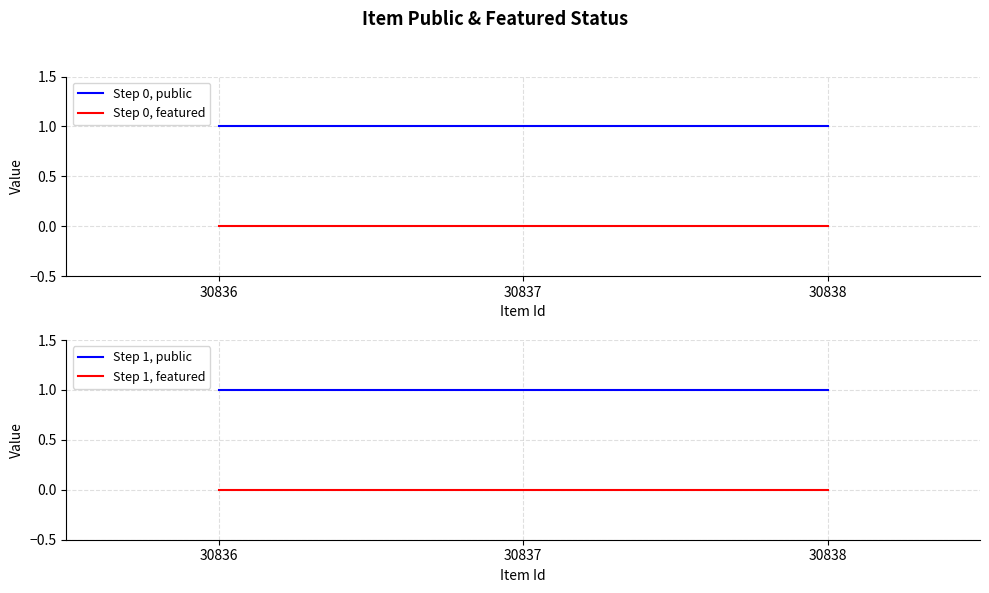

Rank the series at 30837 from lowest to highest value.

Step 0, featured, Step 1, featured, Step 0, public, Step 1, public